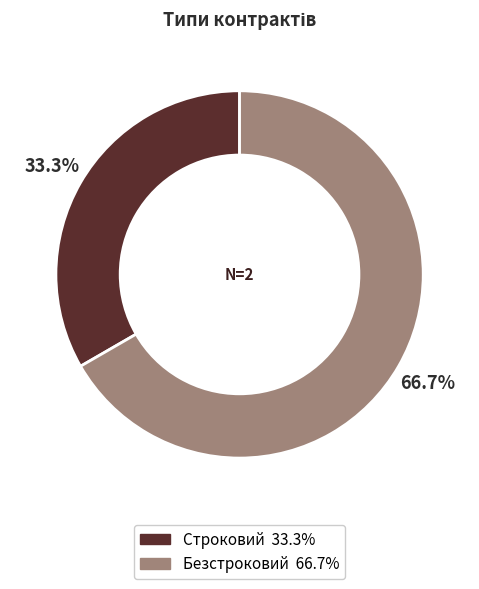

Is there a majority slice in this chart?

Yes